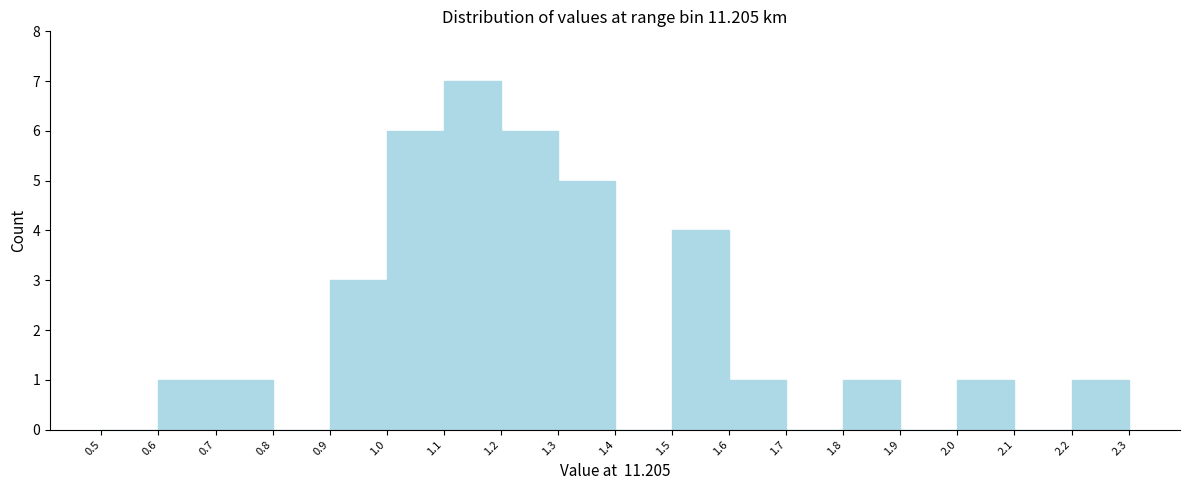

Which range on the x-axis has the tallest bar?

1.1 to 1.2